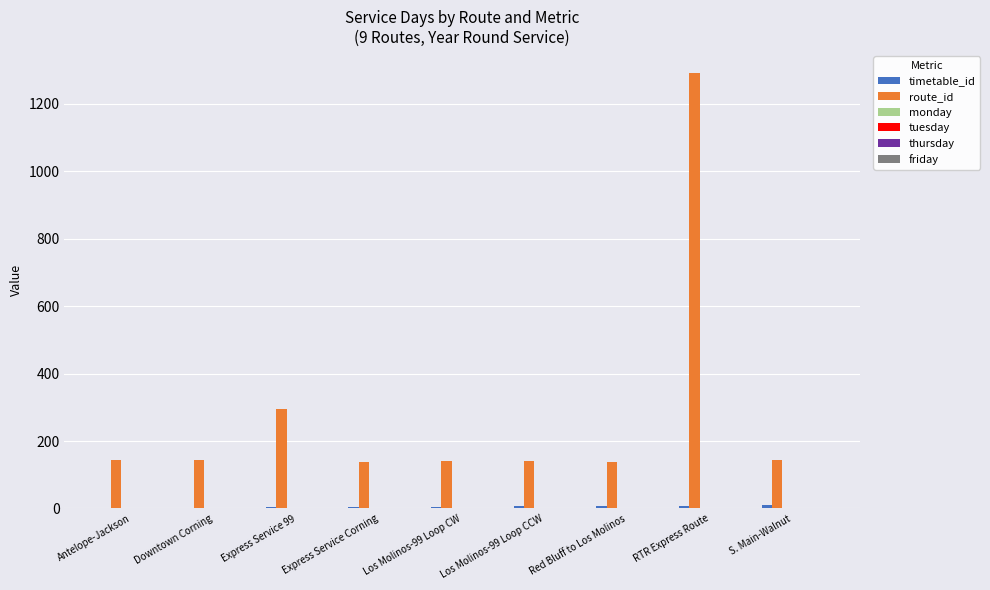

How many groups of bars are there?

9